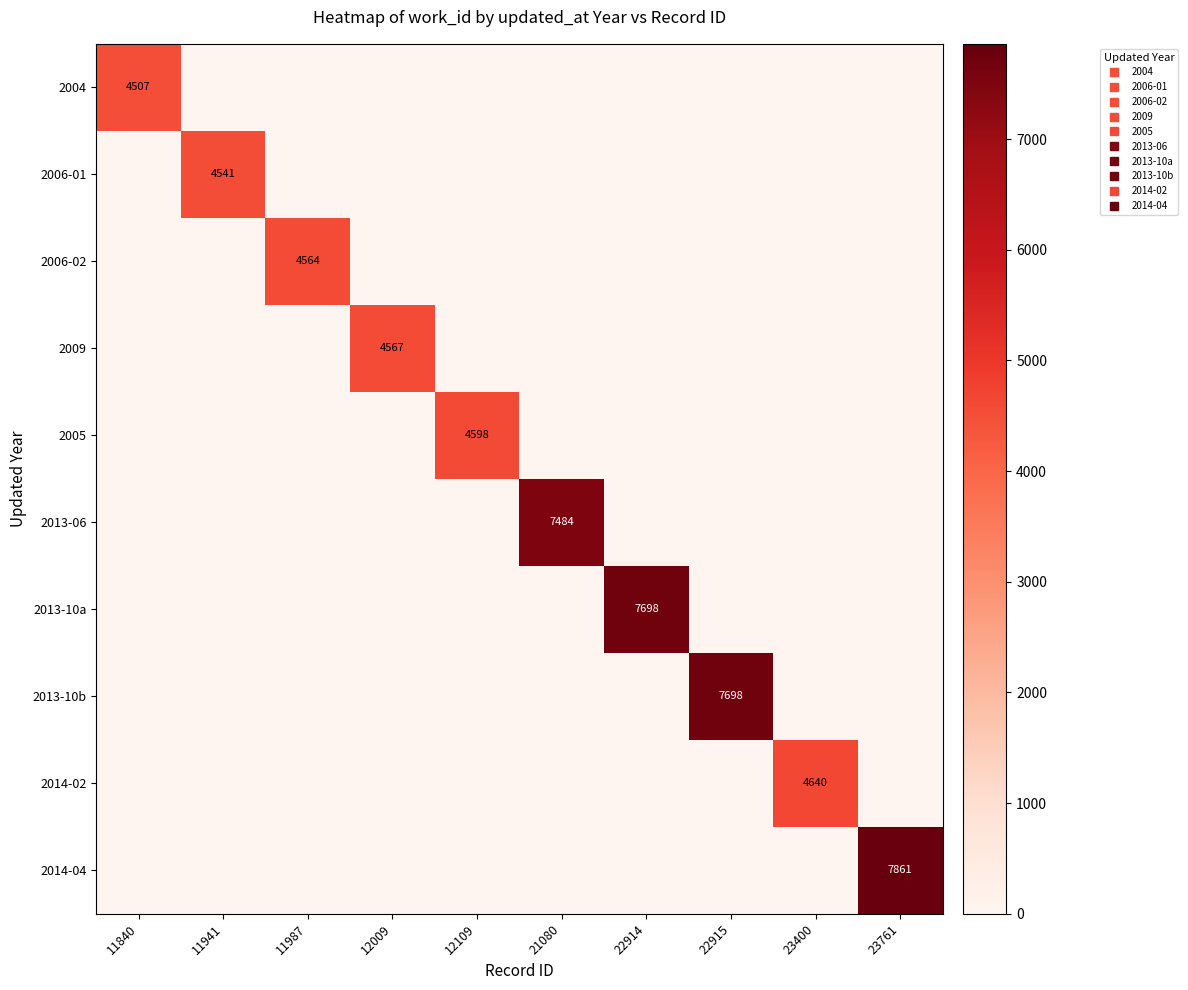

The value of 2014-02 at 12109 is 0. True or false?

True